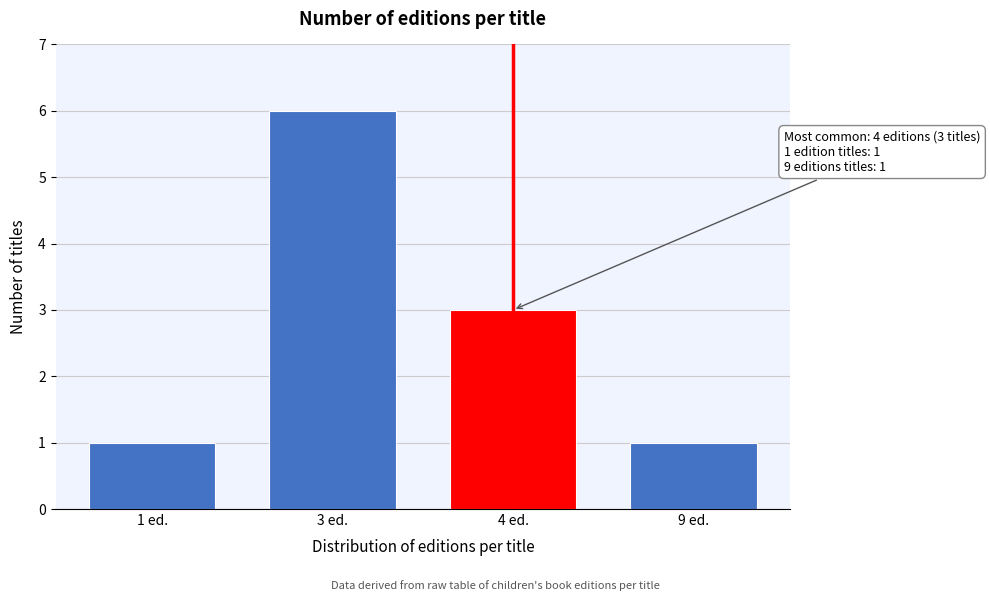

Reading left to right, list all the values displayed in this chart.

1	6	3	1